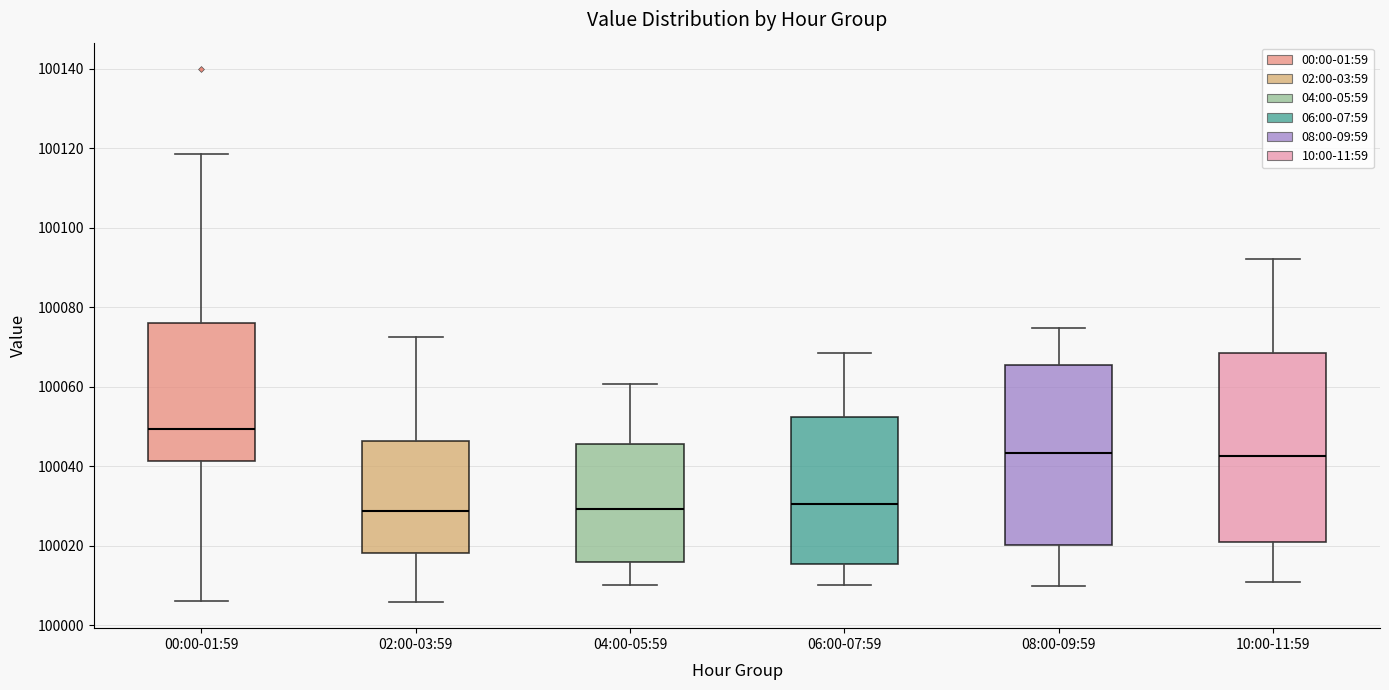

Which box has the highest median line?

00:00-01:59